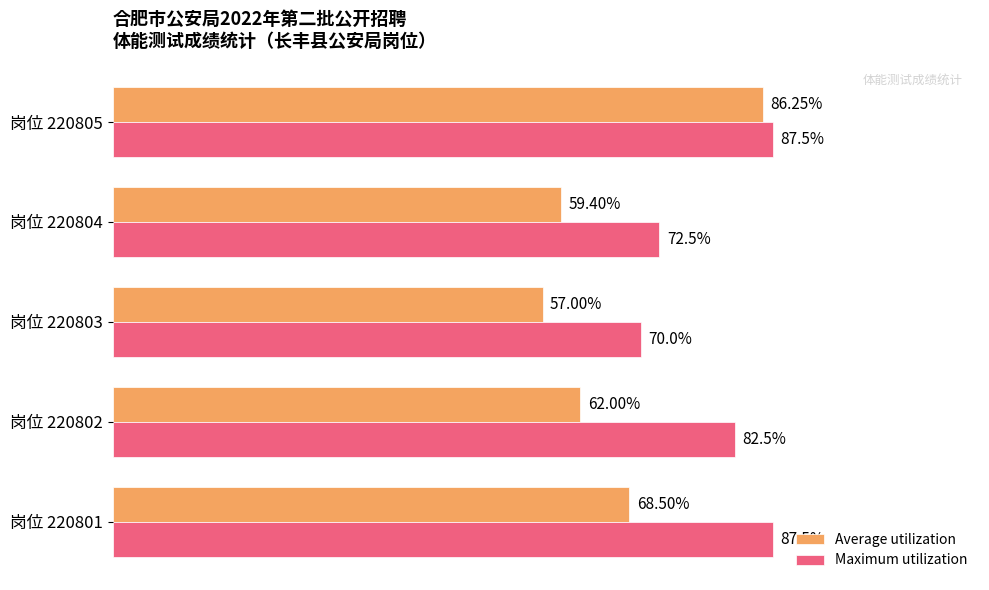

List the series in order of their peak value, highest first.

Maximum utilization, Average utilization